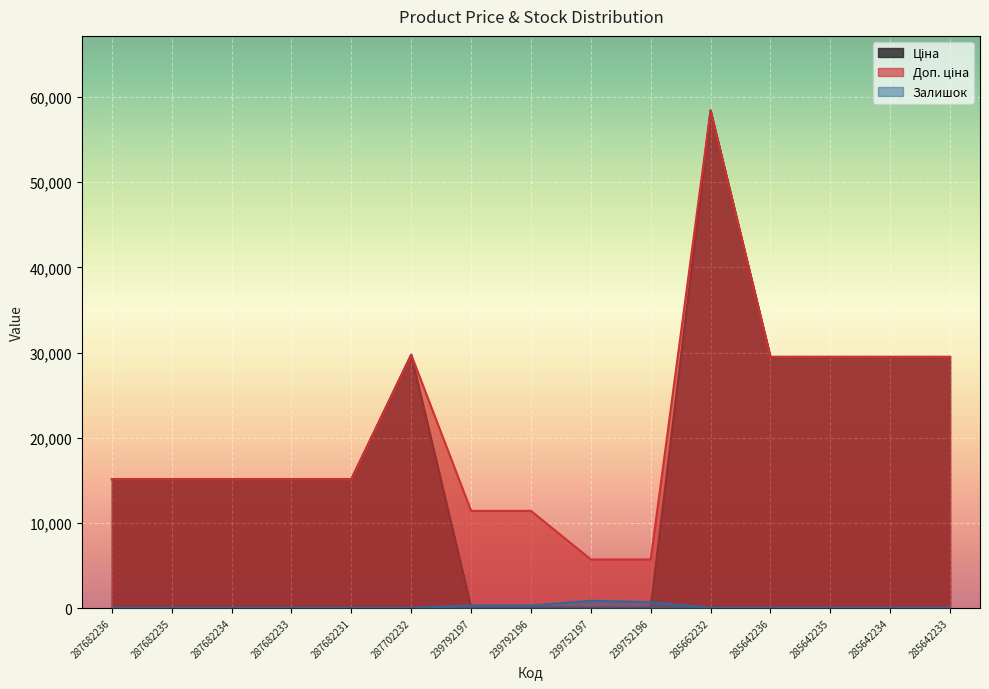

How many data points in Ціна are above 15120?

6